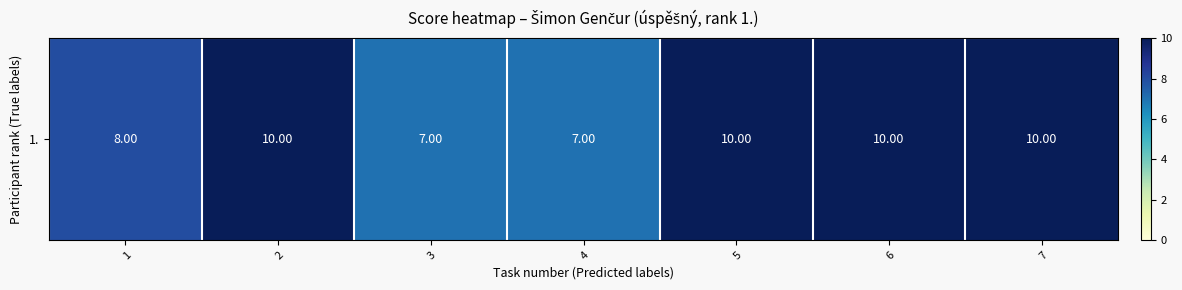

What is the approximate value at 5?

10